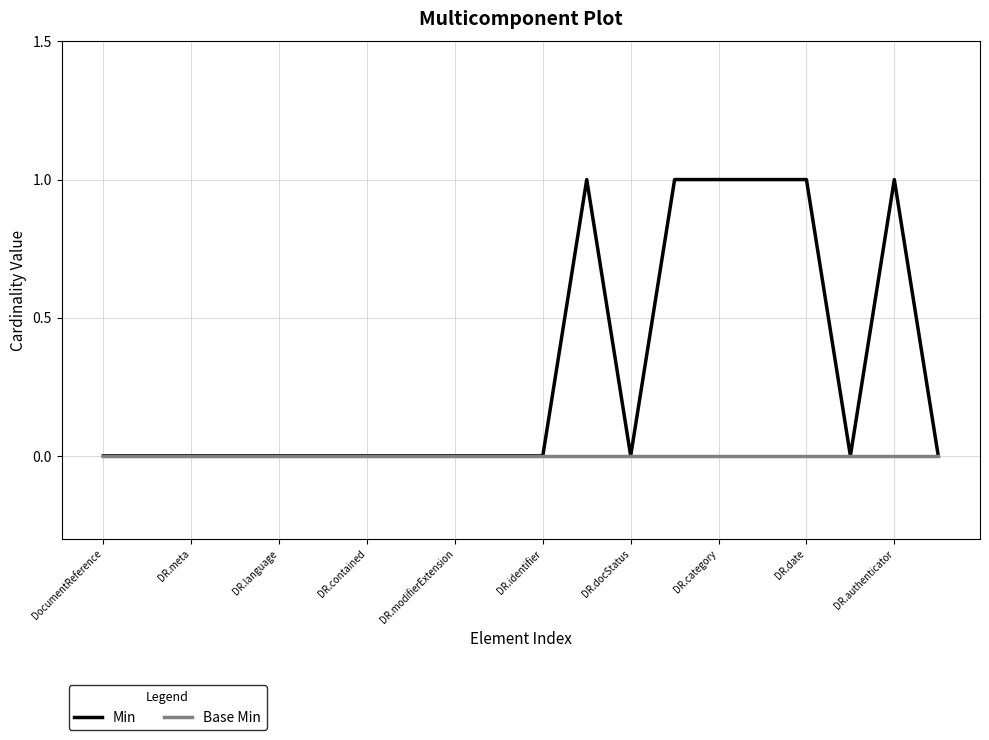

Which series has the widest spread of values?

Min